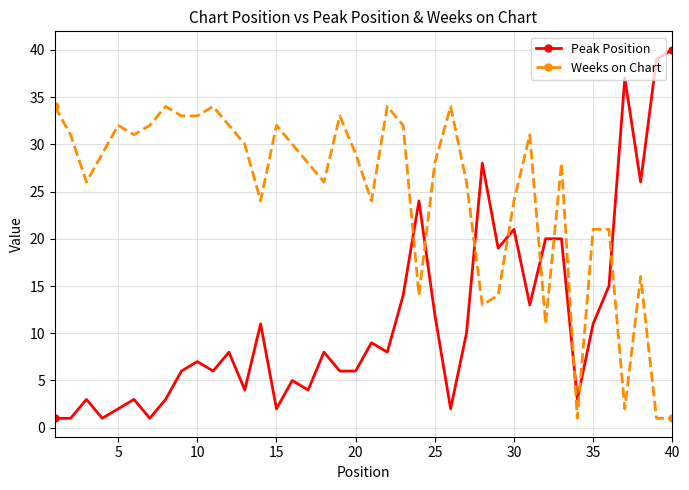

Which series has the widest spread of values?

Peak Position